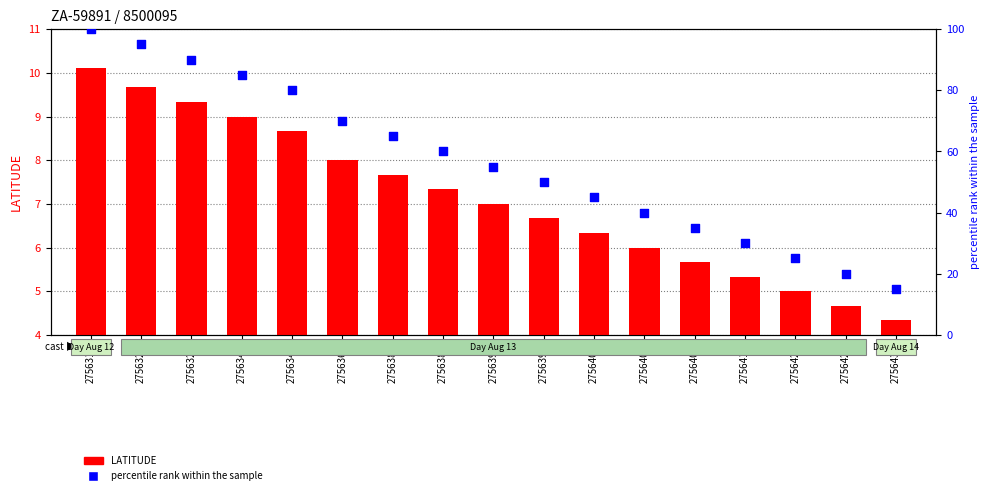

Which series has the largest total across all categories?

percentile rank within the sample